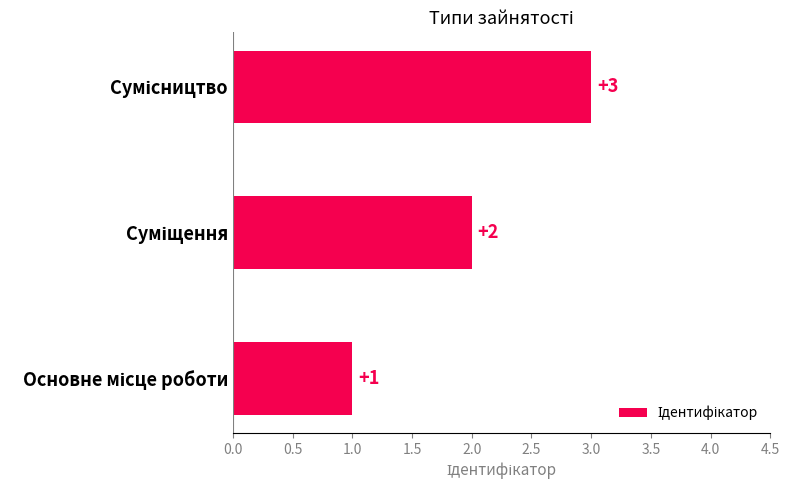

How many values are between 1 and 3?

3